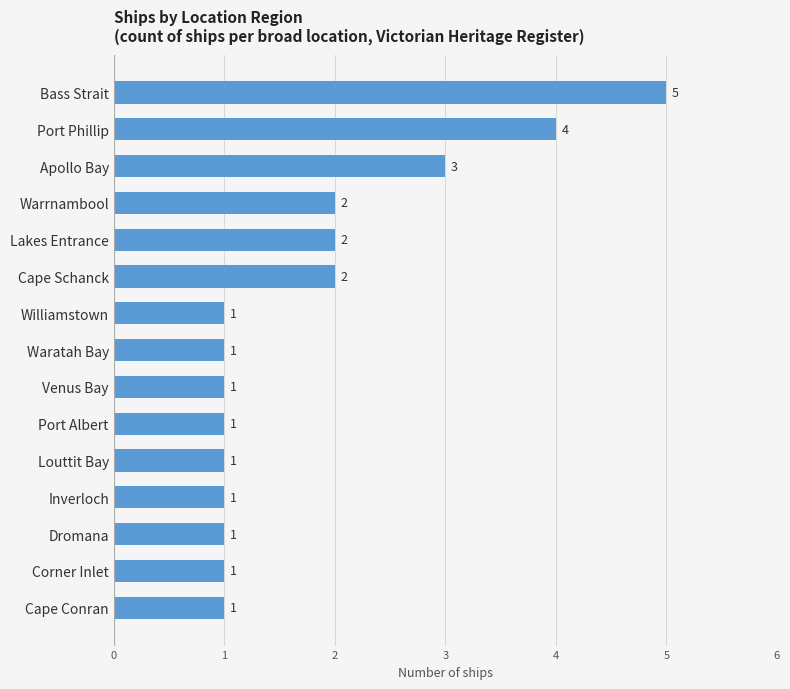

The chart shows a value of 1 at Waratah Bay. True or false?

True